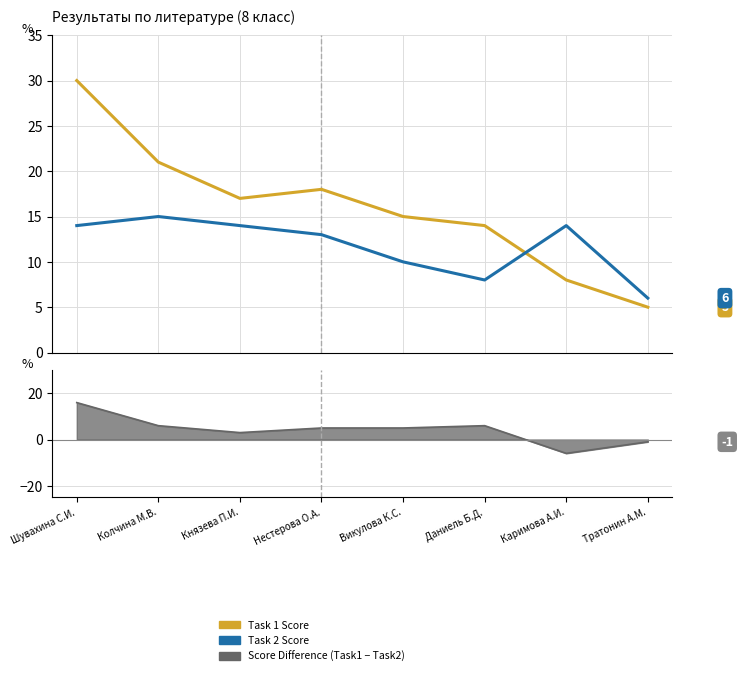

What is the maximum value shown in the chart?

30